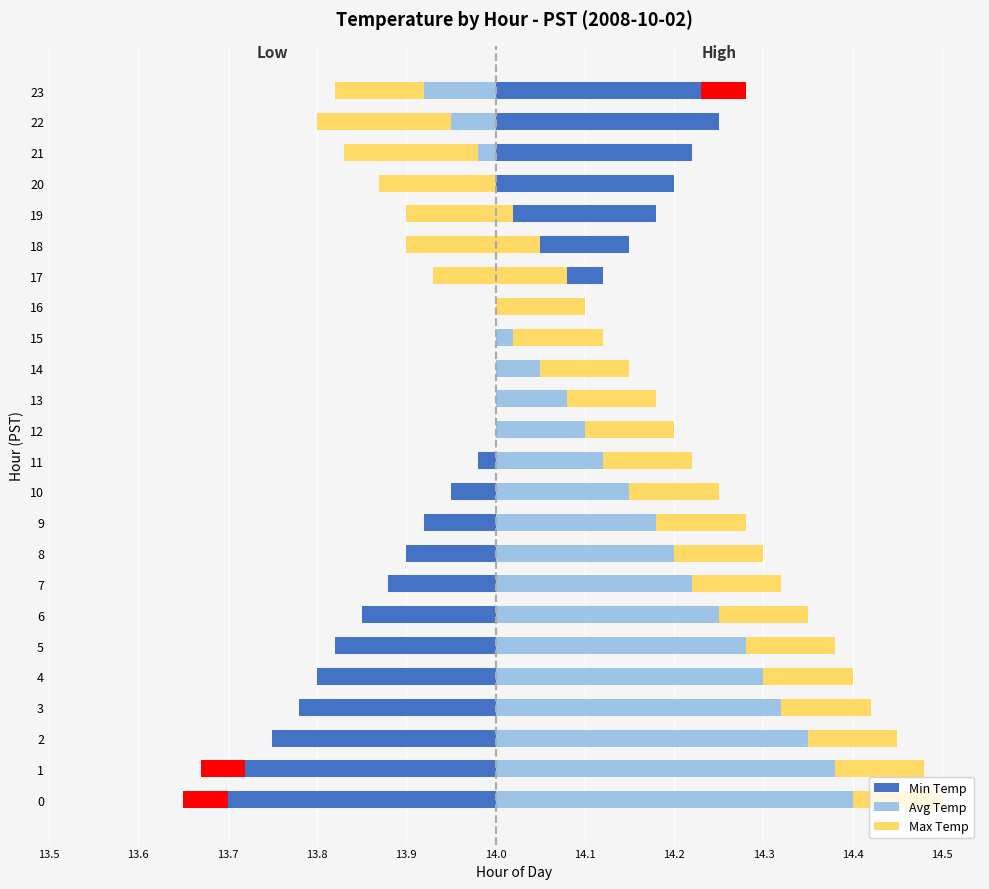

At how many categories does at least one series exceed 0?

24